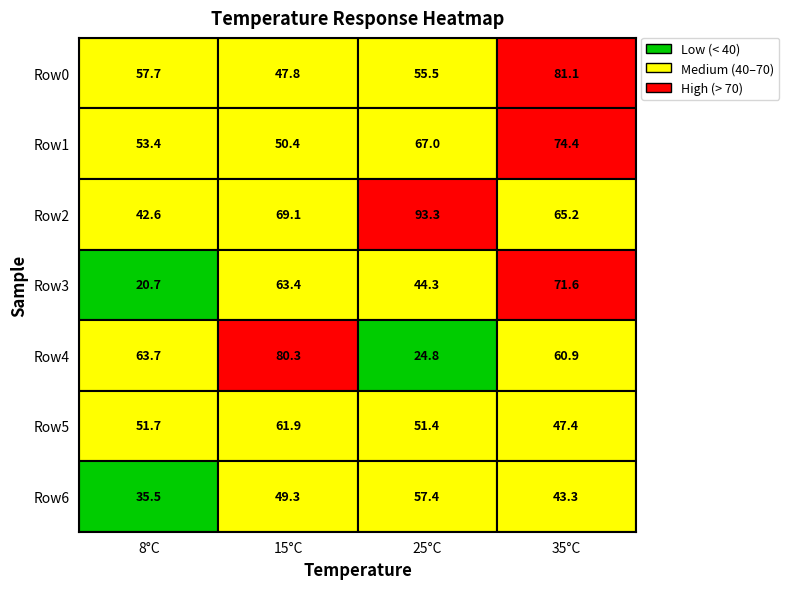

What value does the Row1 series have at 8°C?

53.4